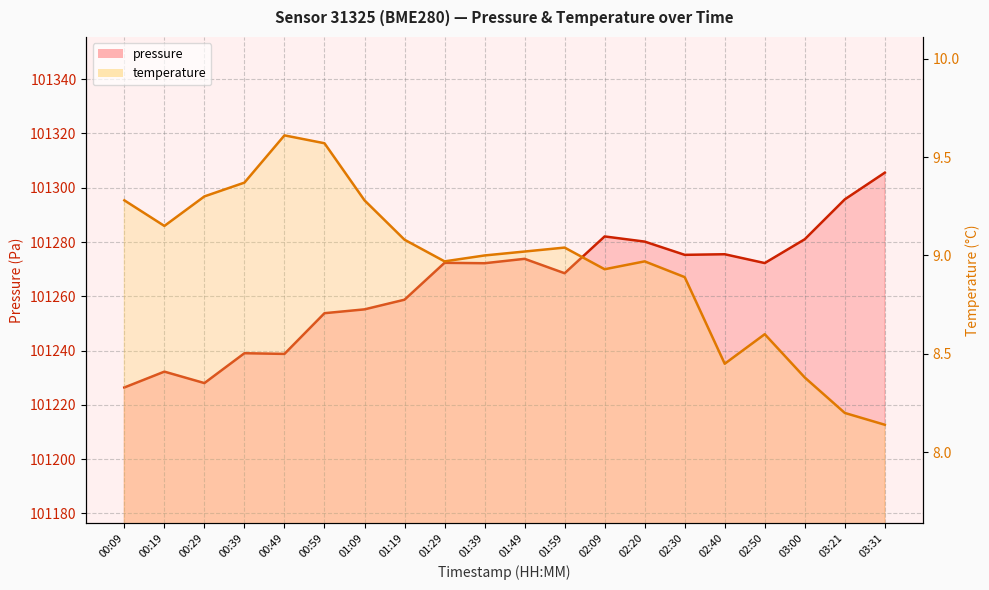

How many values in the temperature series are below 9?

9